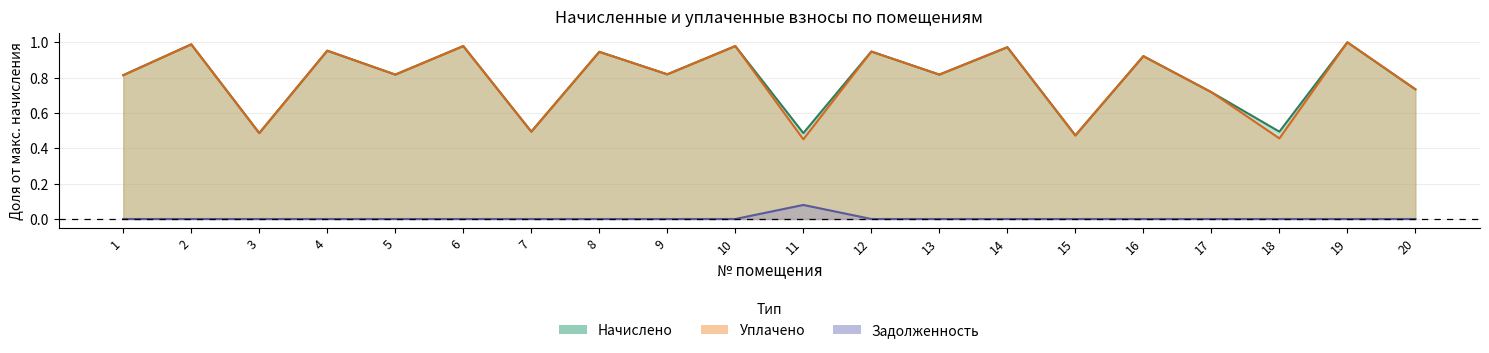

At which category is the sum across all series the highest?

19